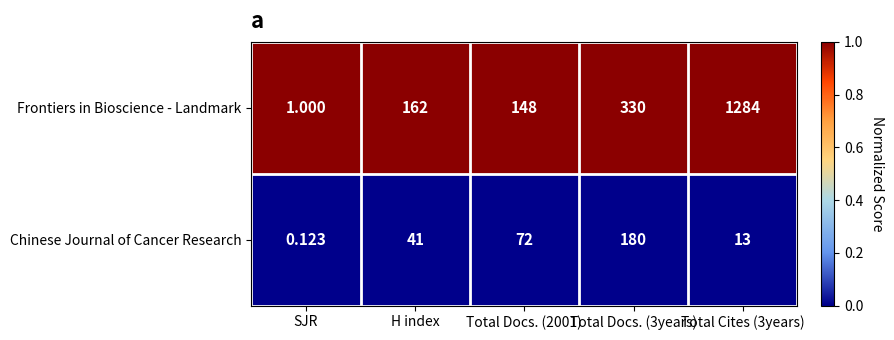

Is the value of Frontiers in Bioscience - Landmark at Total Docs. (3years) greater than the value of Chinese Journal of Cancer Research at Total Docs. (3years)?

Yes